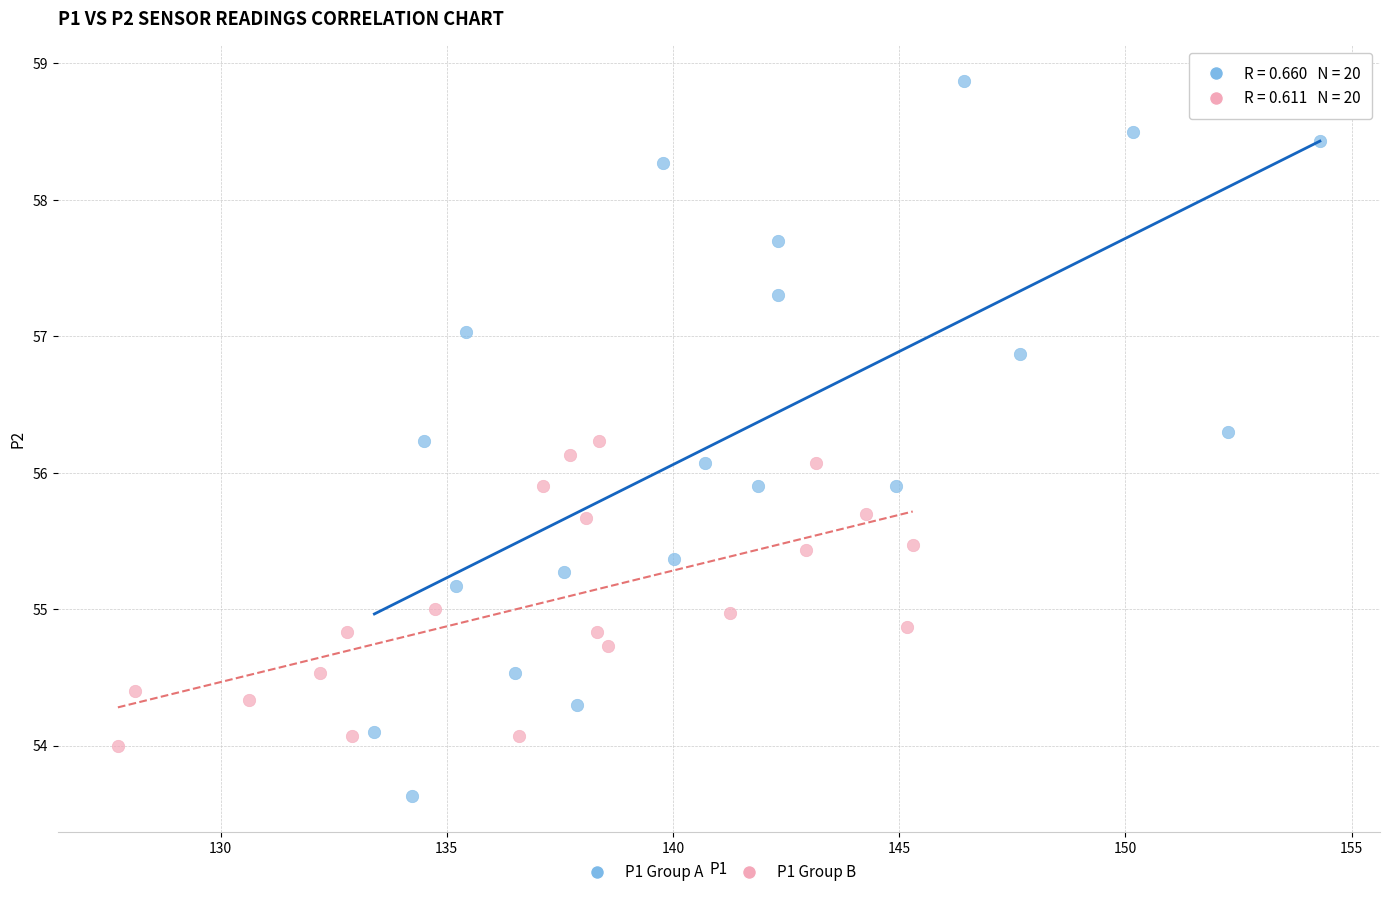

What are all the series names shown in the legend?

P1 Group A, P1 Group B